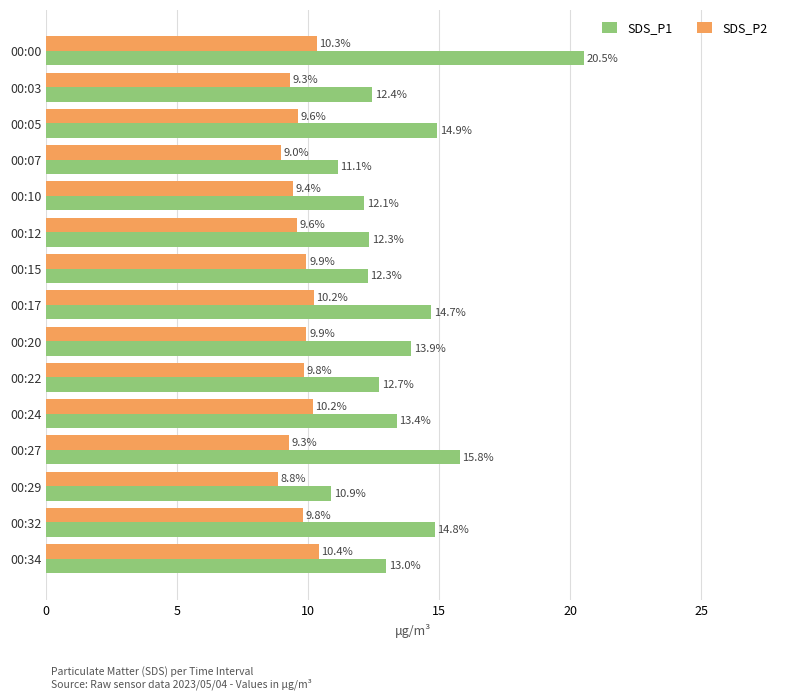

Which category has the lowest value in the SDS_P2 series?

00:29